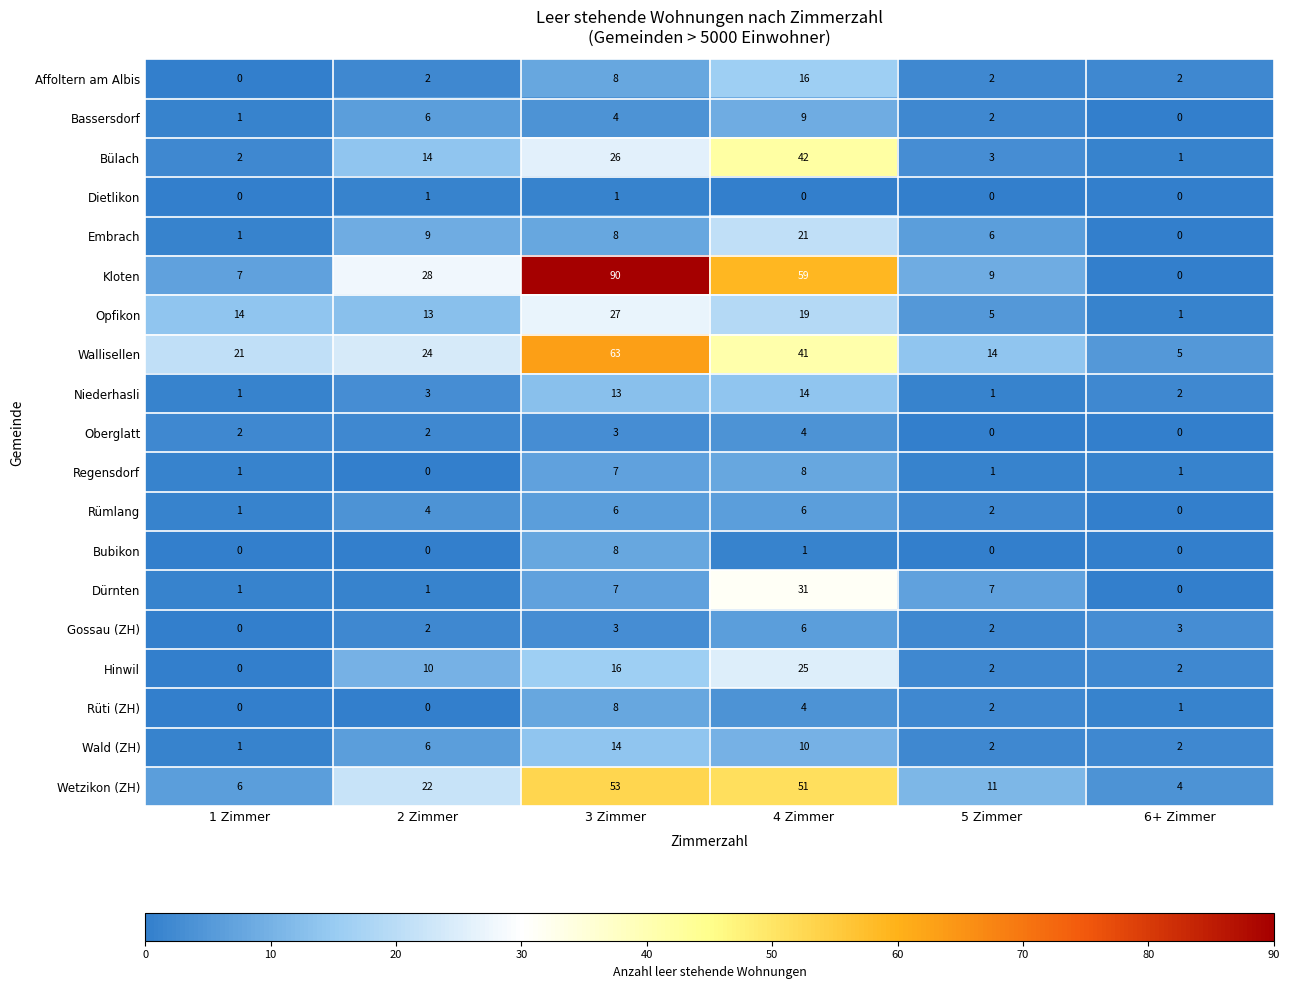

What is the approximate value of Embrach at 4 Zimmer, to the nearest 10?

20